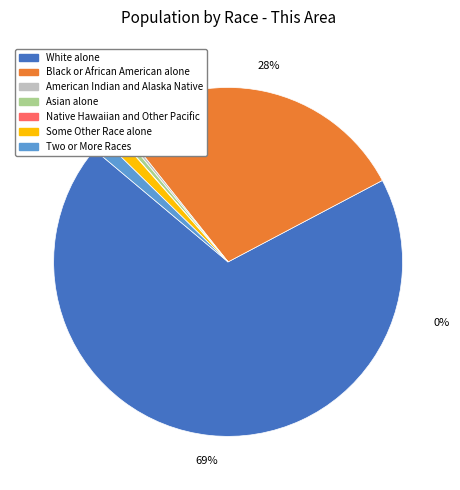

Which category accounts for the majority?

White alone